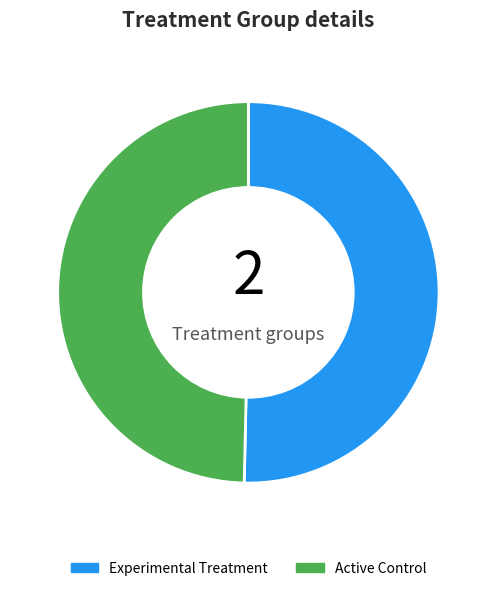

Is the sum of Experimental Treatment and Active Control greater than half?

Yes